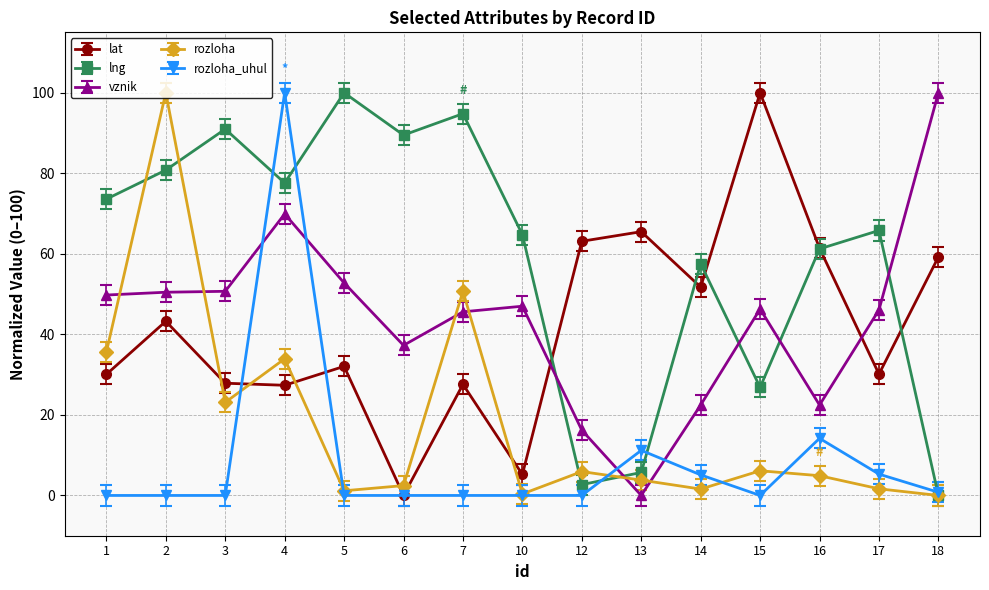

Which series changed the most between 10 and 12?

lng